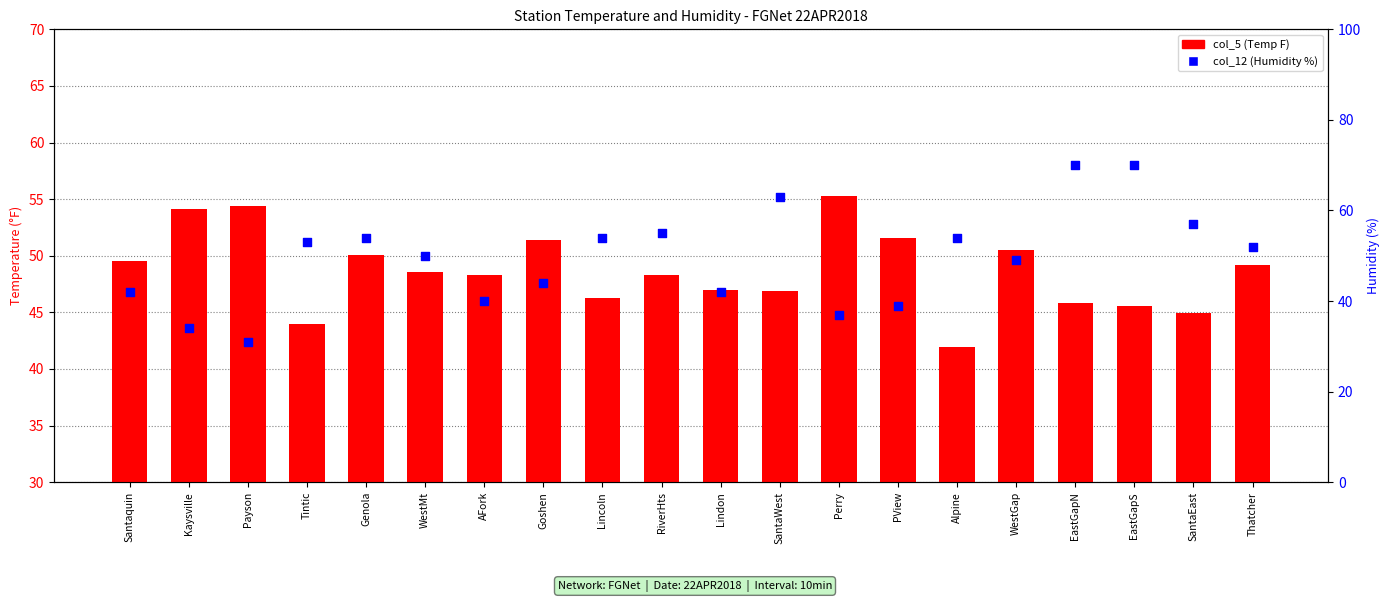

At how many categories does at least one series exceed 64?

2